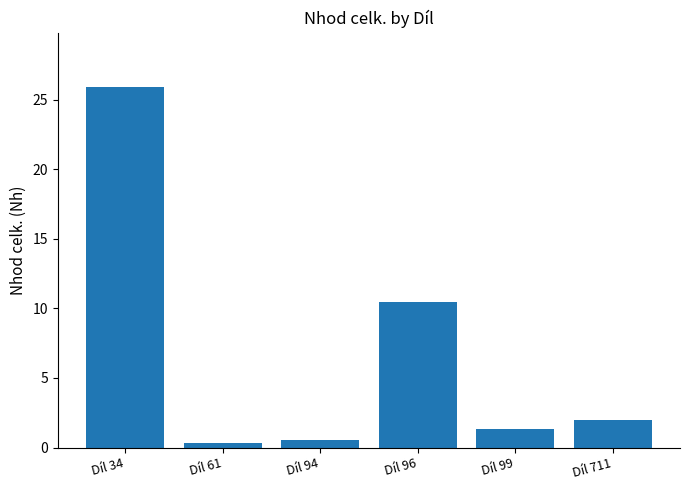

What is the difference between the values at Díl 99 and Díl 94?

0.7